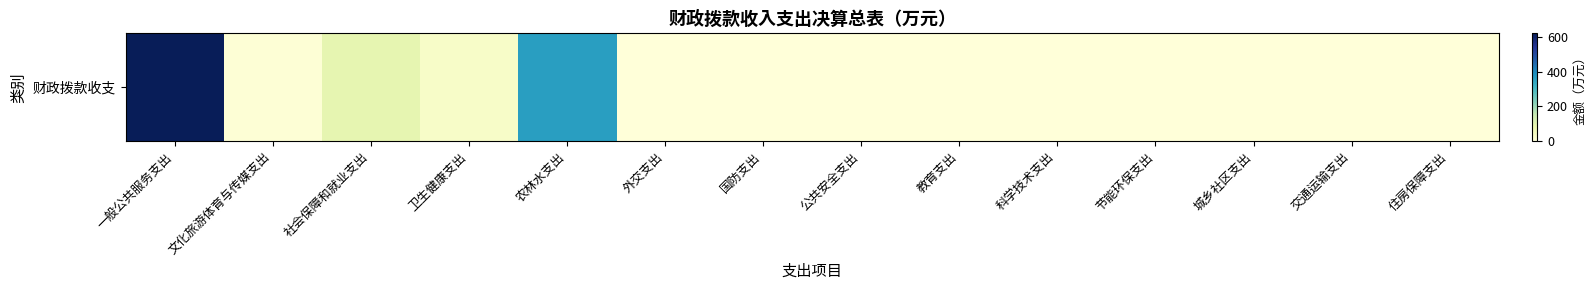

True or false: the data shows 358.1 at 农林水支出.

True